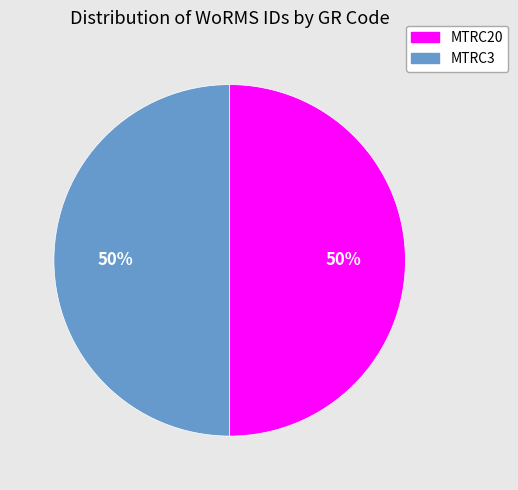

Is it true that MTRC3 is 50% of the pie?

True